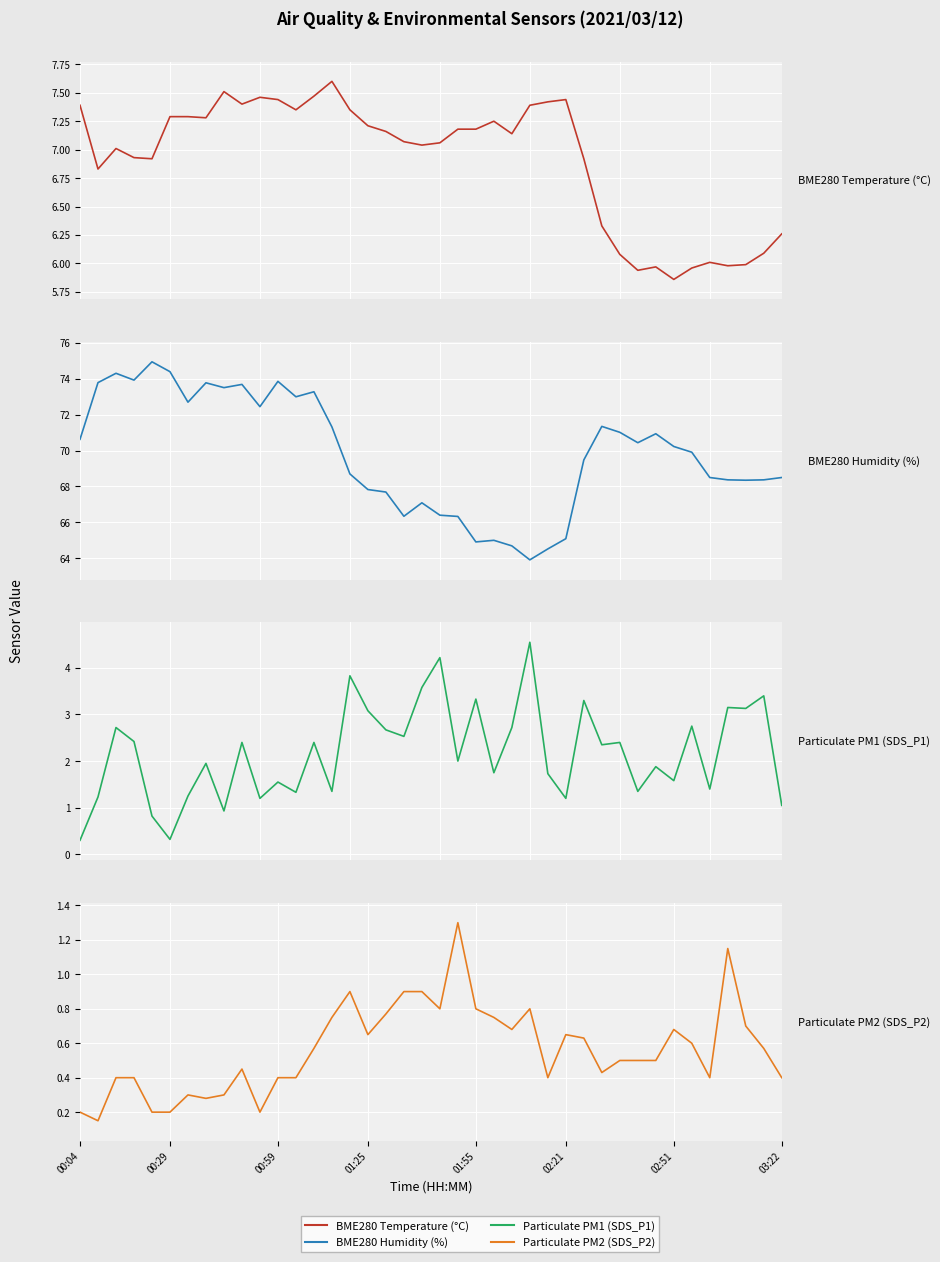

What is the value of the SDS_P1 point at the 6th from the left?

0.3